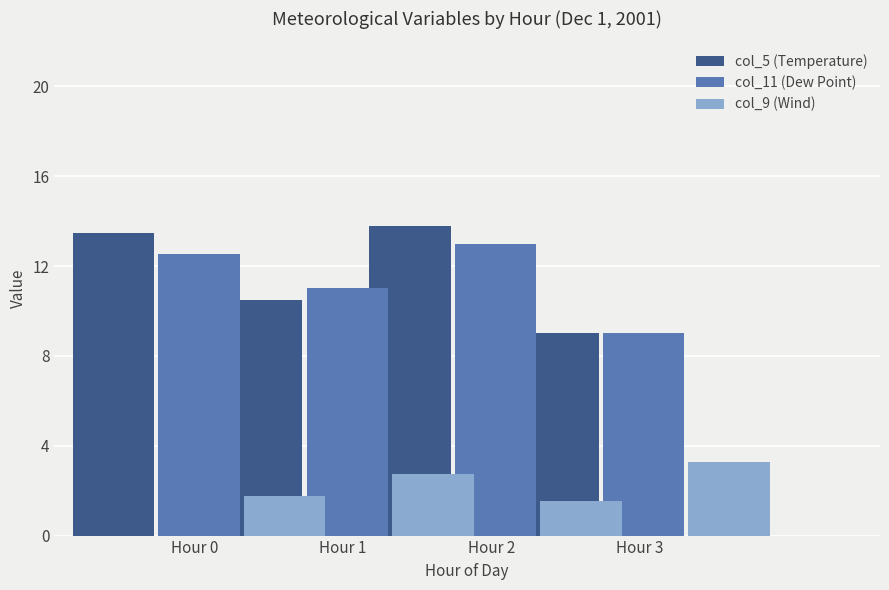

Reading right to left, what are all the values shown in this chart?

col_5 (Temperature): Hour 3=45.2	Hour 2=69.0	Hour 1=52.4	Hour 0=67.4
col_11 (Dew Point): Hour 3=45.2	Hour 2=65.0	Hour 1=55.2	Hour 0=62.6
col_9 (Wind): Hour 3=16.4	Hour 2=7.8	Hour 1=13.8	Hour 0=8.8